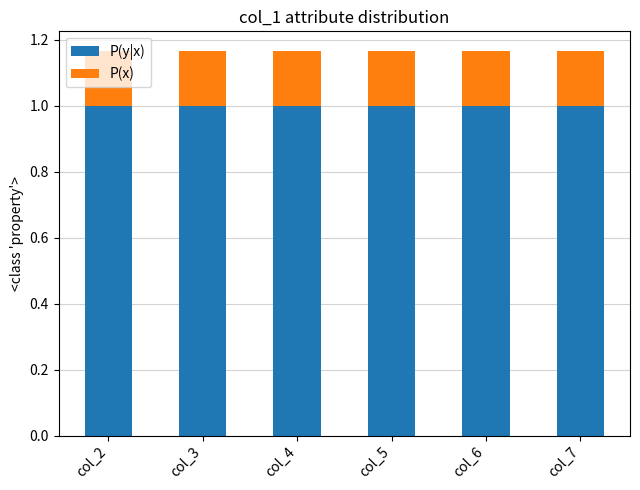

Does the chart contain any negative values?

No